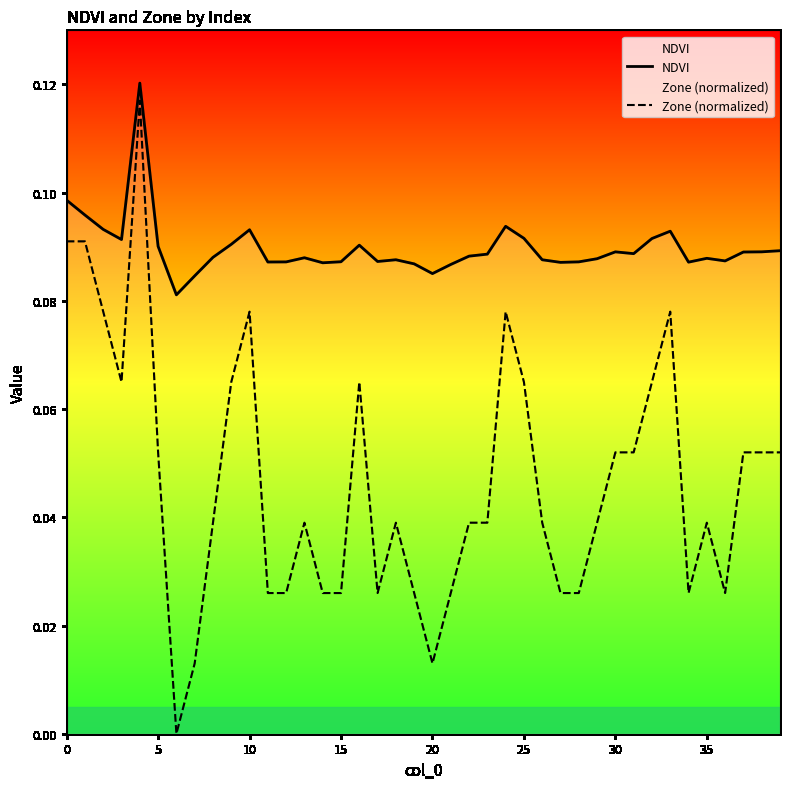

Count the NDVI values in the range 0 to 1.

40